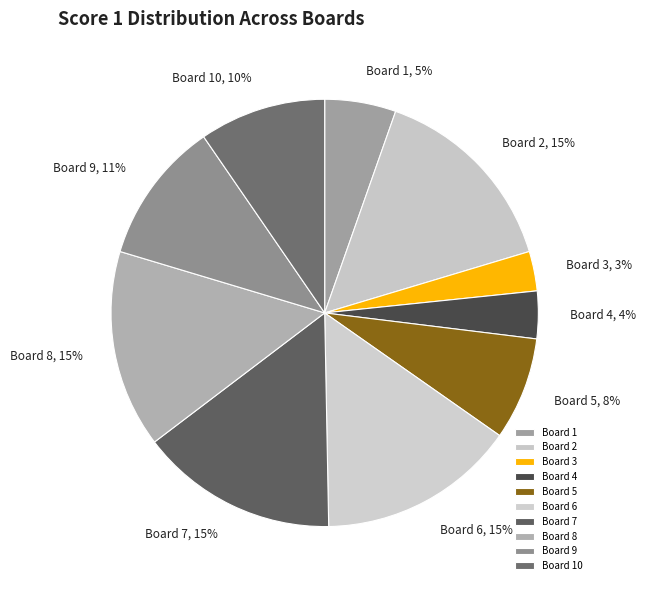

Which category has the smallest portion of the pie?

Board 3